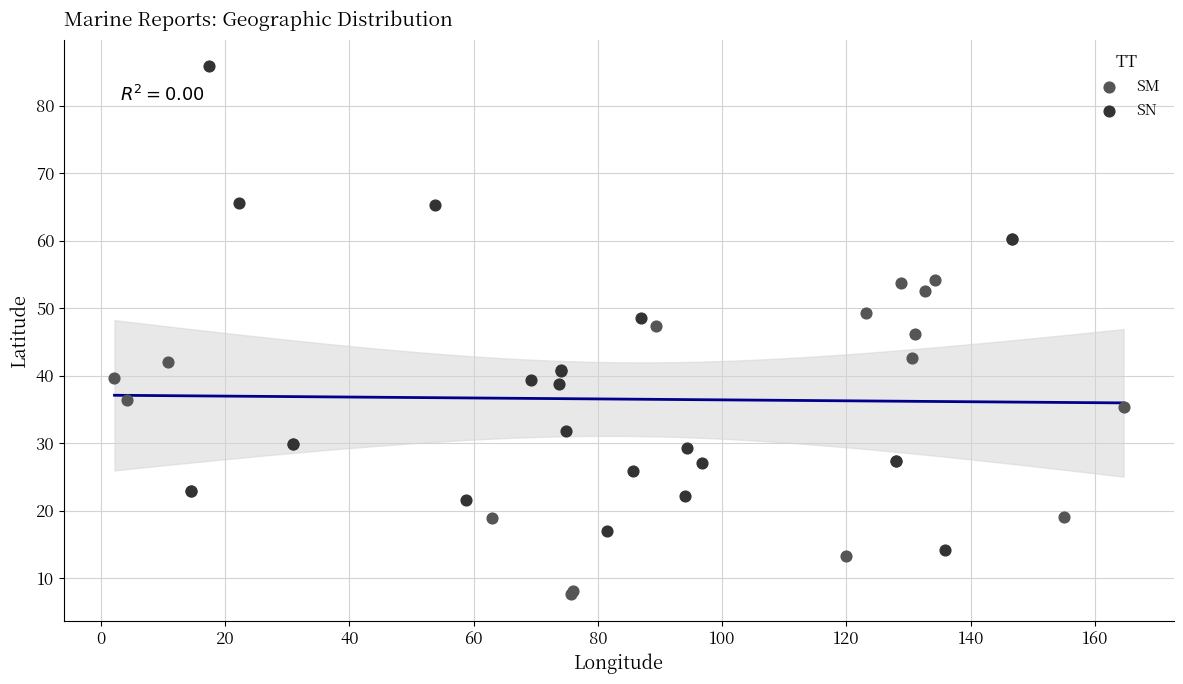

Which series has the widest spread of Y values?

SN